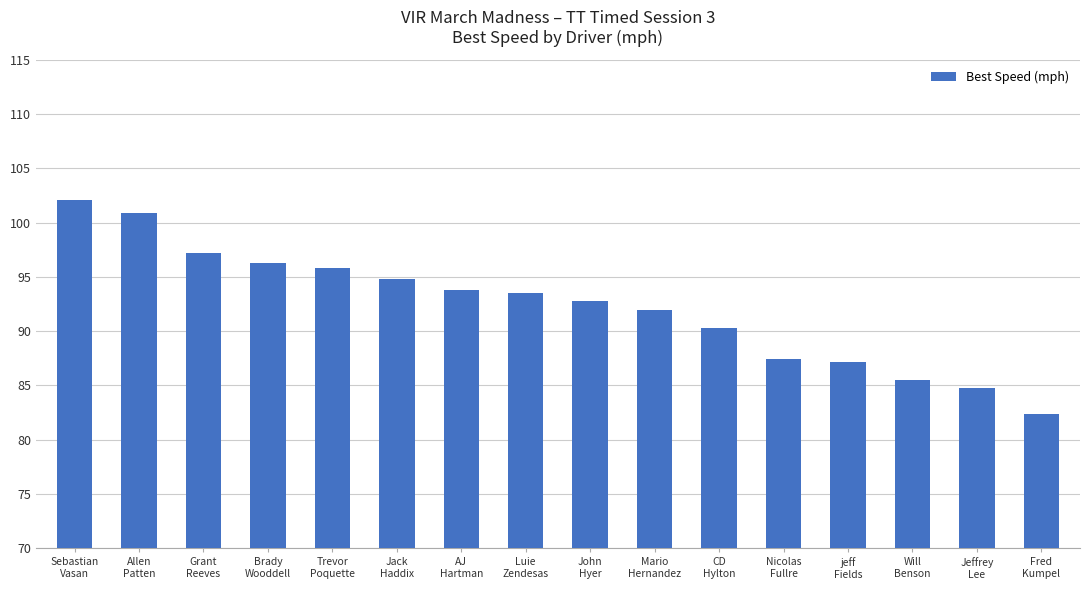

Which category has the highest value across all series?

Sebastian
Vasan